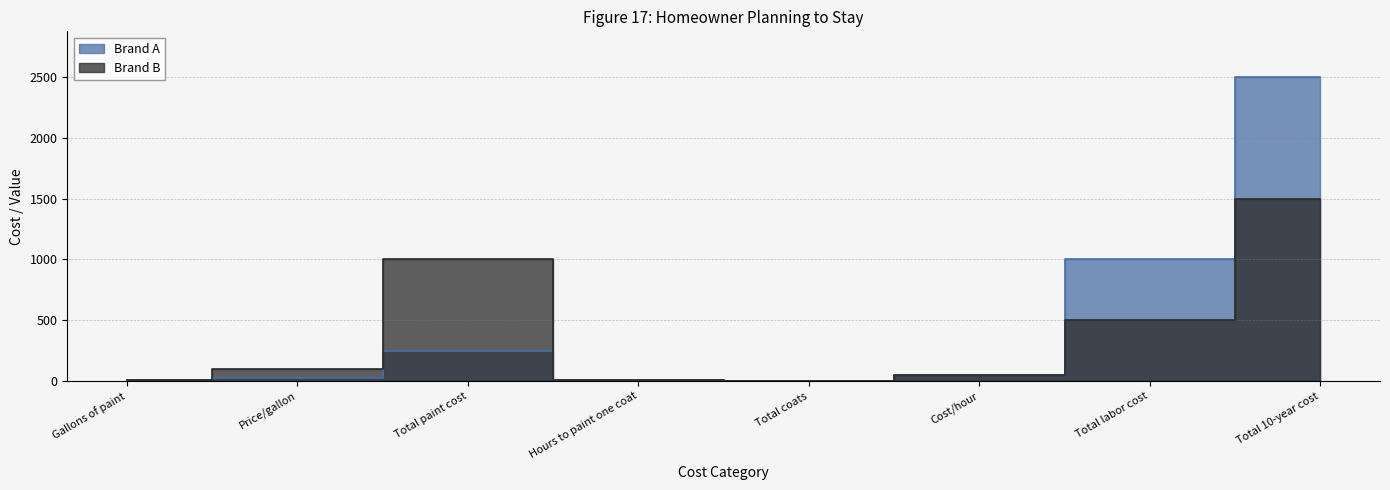

True or false: Brand A and Brand B intersect in this chart.

False